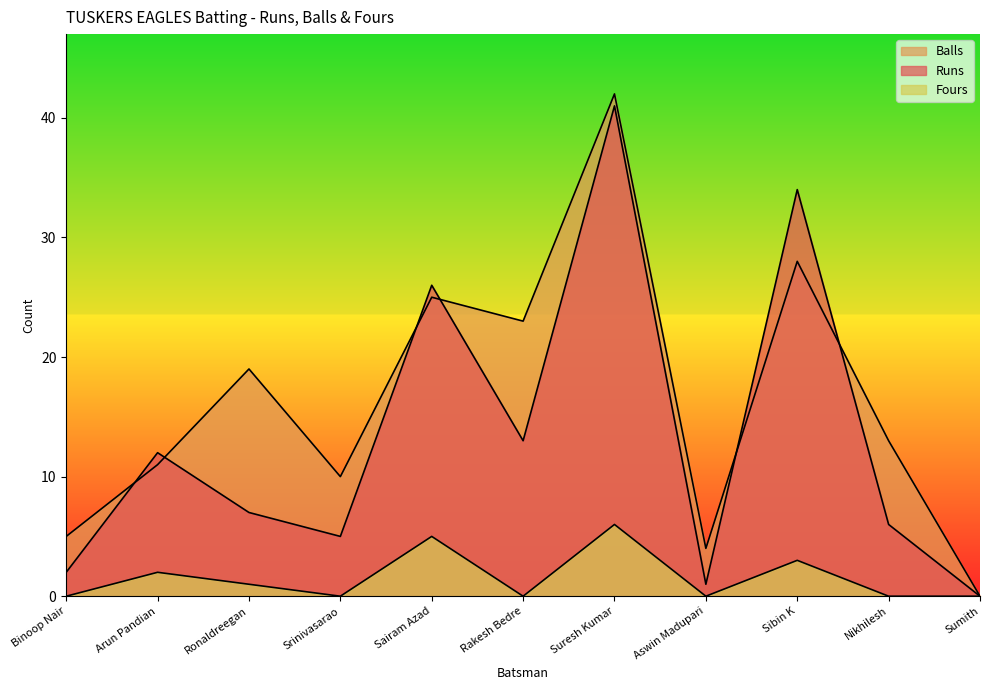

Rank the categories by Runs value from highest to lowest.

Suresh Kumar, Sibin K, Sairam Azad, Rakesh Bedre, Arun Pandian, Ronaldreegan, Nikhilesh, Srinivasarao, Binoop Nair, Aswin Madupari, Sumith